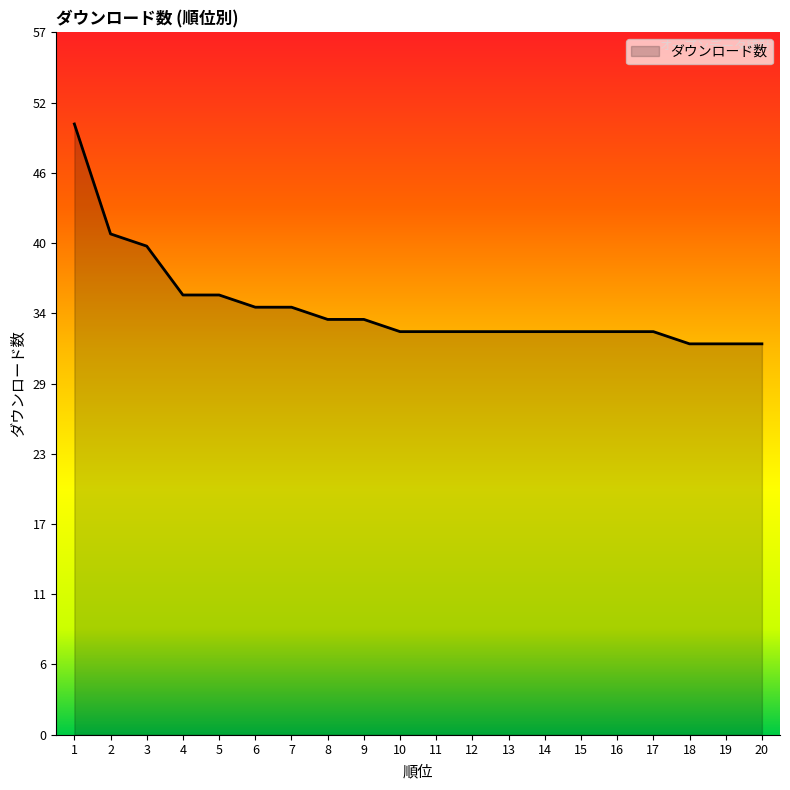

What is the difference between the maximum and second lowest values?

18